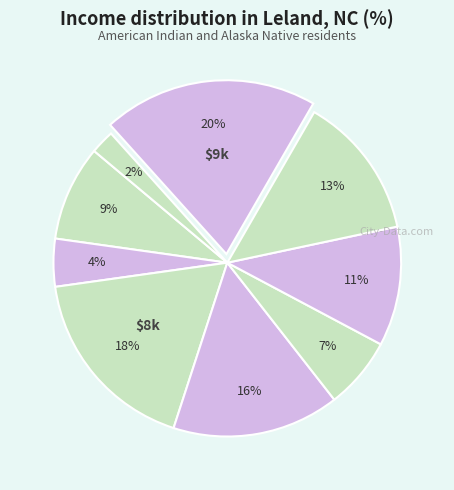

Count the number of slices in the pie.

9